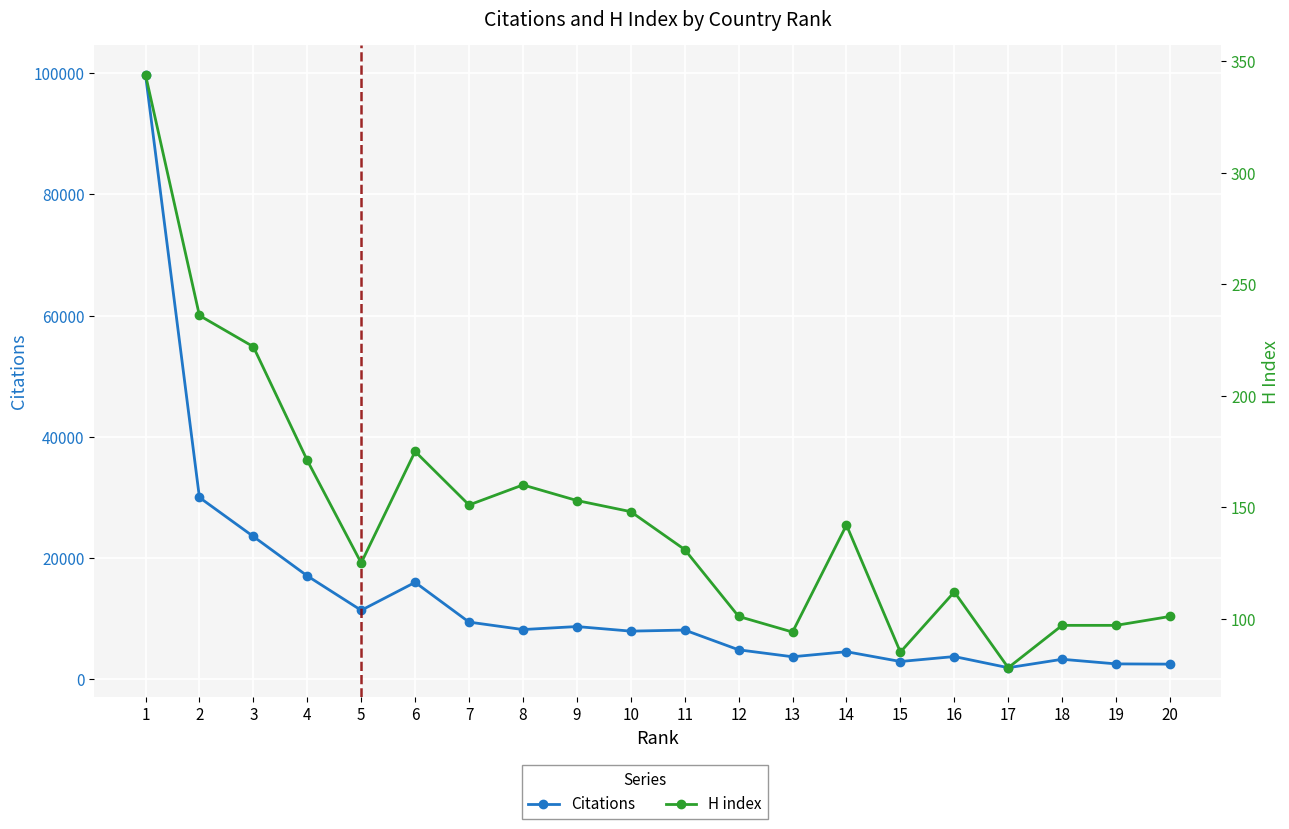

What is the difference between the maximum and minimum values in the Citations series?

97847